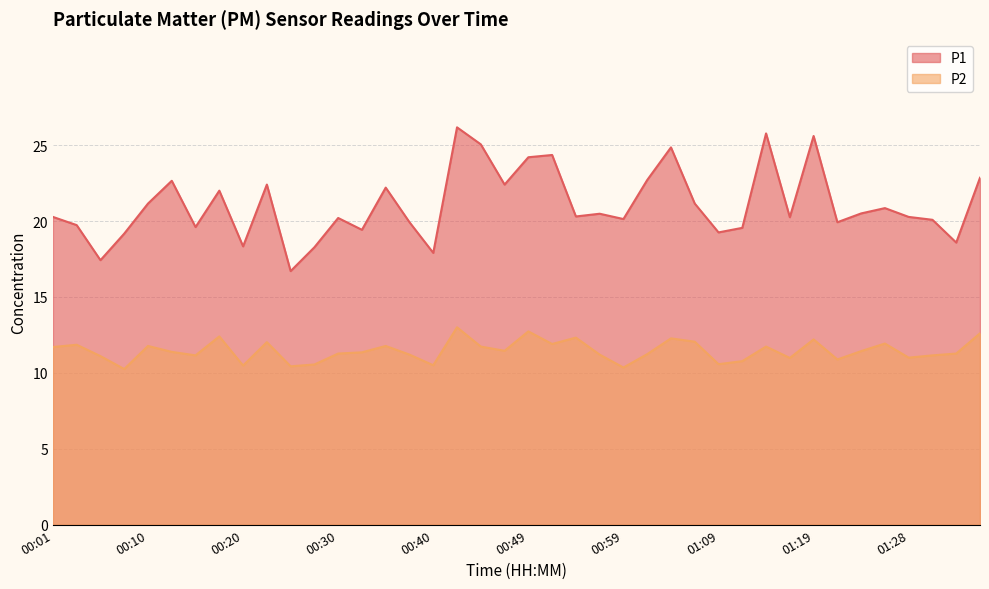

The value of P1 at 01:19 is 44.8. True or false?

False